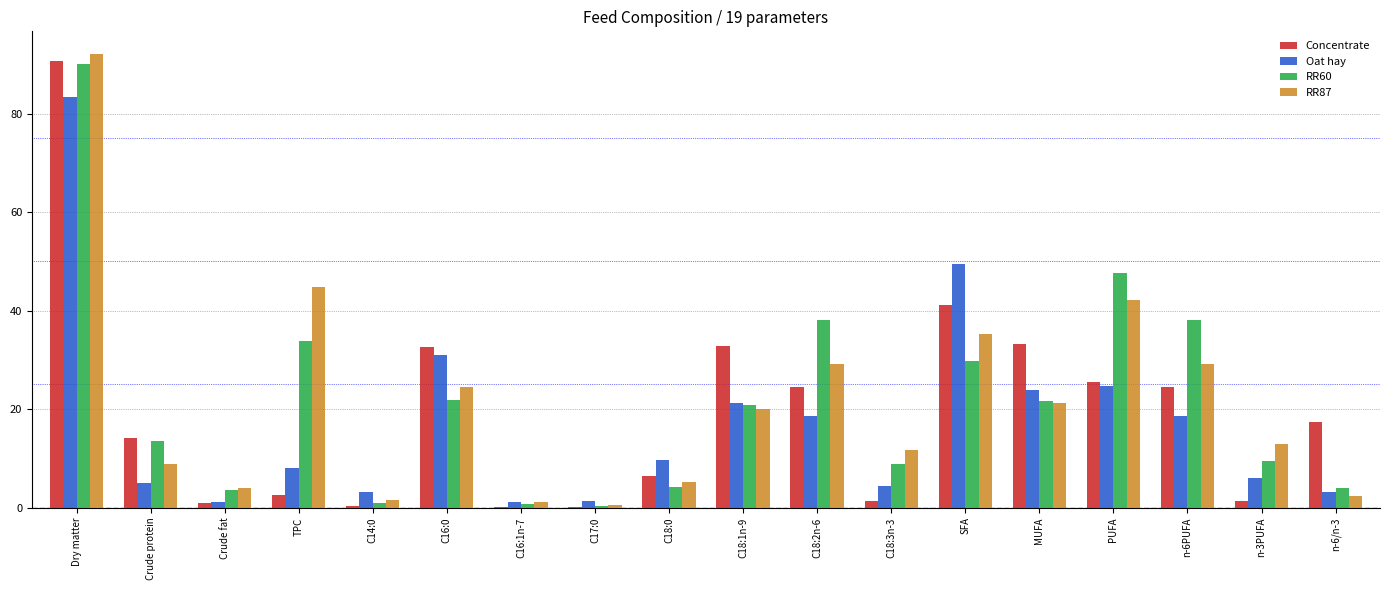

Is the value of RR60 at C18:0 greater than the value of Oat hay at n-6/n-3?

Yes